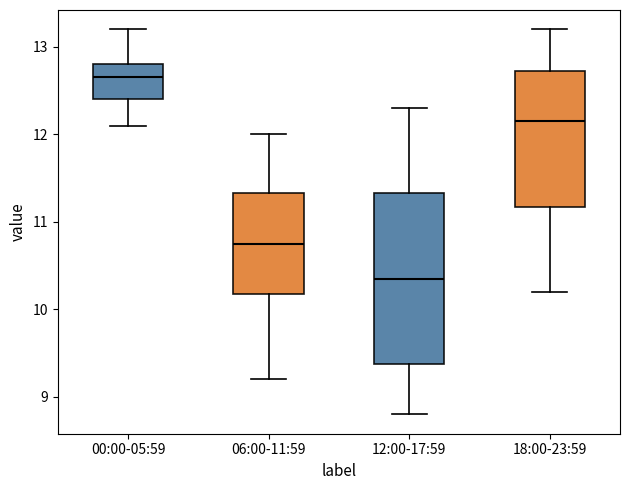

Reading left to right, read every box against the y-axis: the position of its median line, the range the box covers, and the ends of its whiskers. The values are not printed on the chart, so give them approximately, as read against the axis.

00:00-05:59: median 12.7, box 12.4 to 12.8, whiskers 12.1 to 13.2
06:00-11:59: median 10.8, box 10.2 to 11.3, whiskers 9.2 to 12.0
12:00-17:59: median 10.4, box 9.4 to 11.3, whiskers 8.8 to 12.3
18:00-23:59: median 12.2, box 11.2 to 12.7, whiskers 10.2 to 13.2